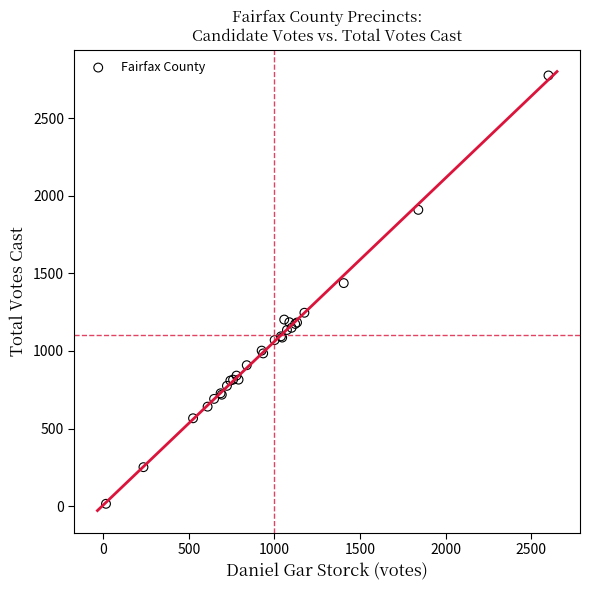

What Y value in the scatter plot is closest to 1395?

1437